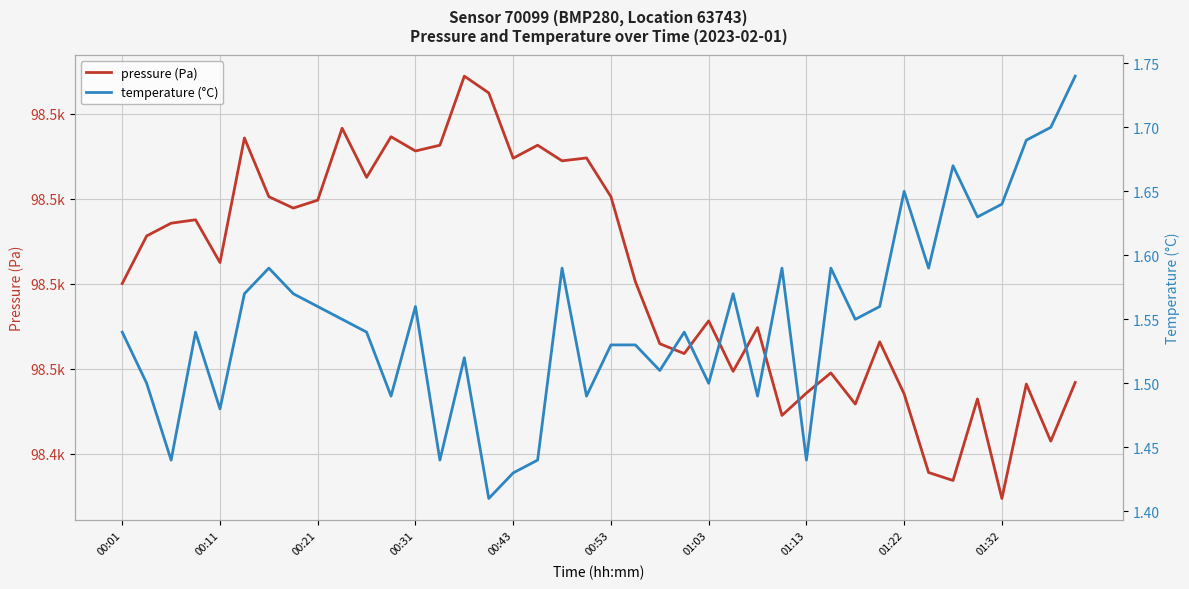

Is it true that pressure (Pa) equals 98455.6 at 01:03?

True